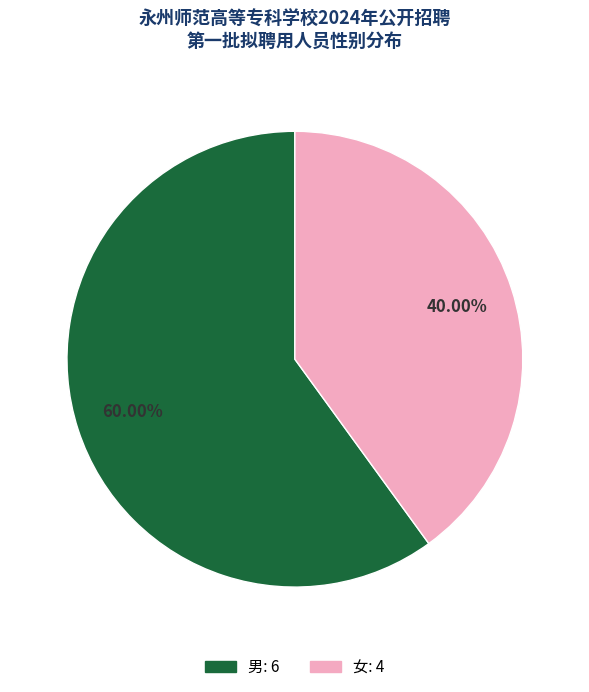

Approximately how many times larger is the value at 女 compared to 男?

0.7